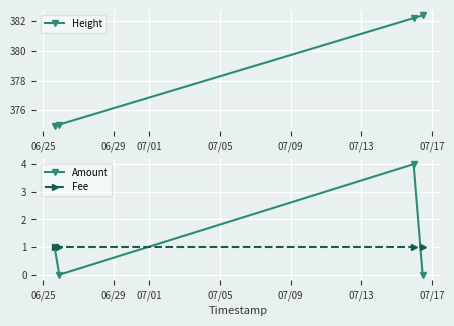

How many lines are shown in the chart?

3